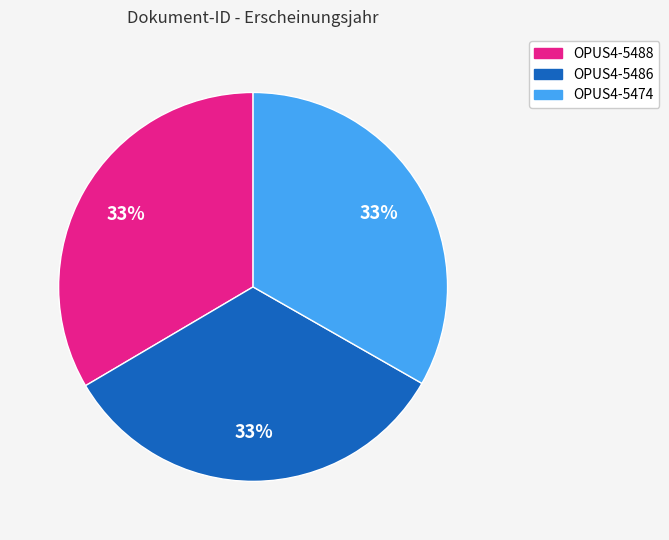

To the nearest percent, what percentage of the pie is OPUS4-5488?

33%